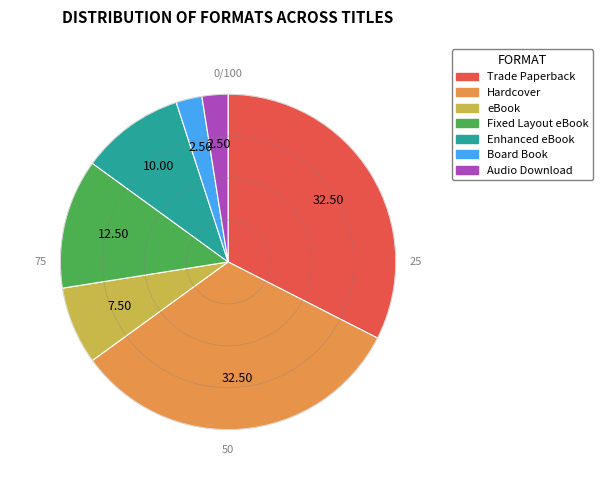

Approximately how many times larger is the value at eBook compared to Hardcover?

0.2